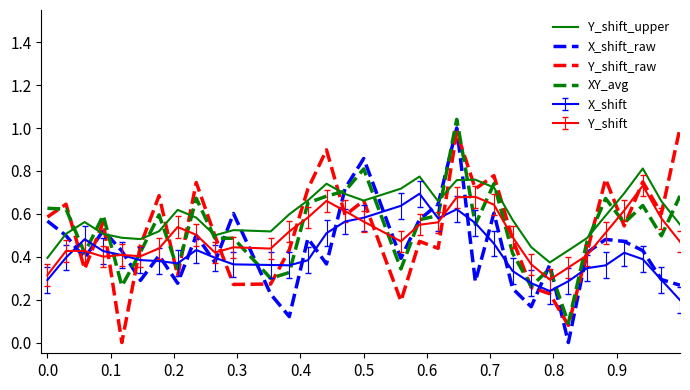

True or false: Y_shift_upper and XY_avg cross at least once.

True